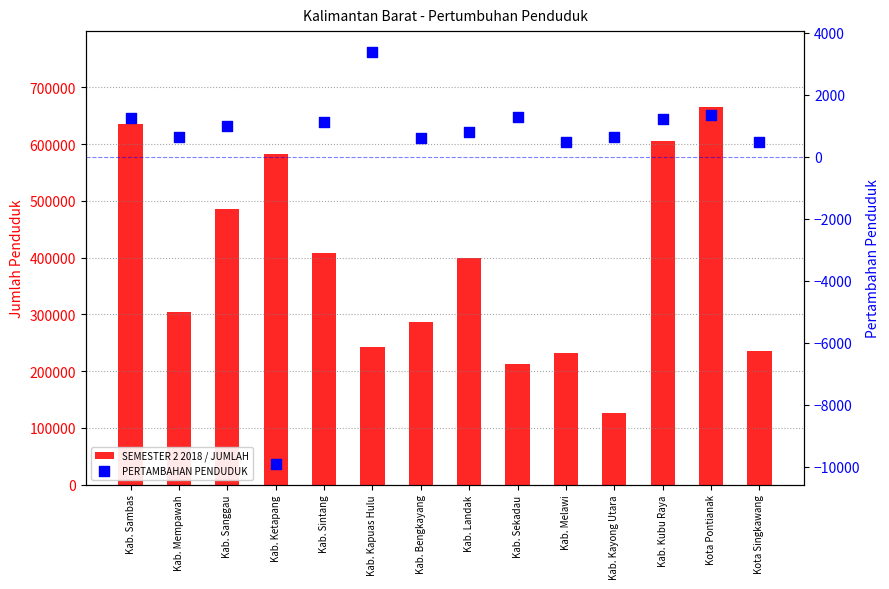

Is the value of PERTAMBAHAN PENDUDUK at Kab. Ketapang greater than the value of SEMESTER 2 2018 / JUMLAH at Kab. Sintang?

No